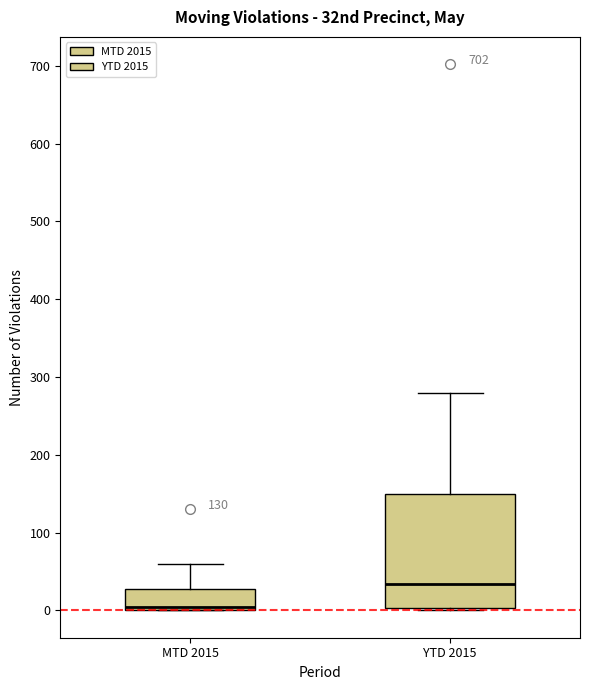

Comparing the boxes themselves (not the whiskers), which one is the tallest?

YTD 2015